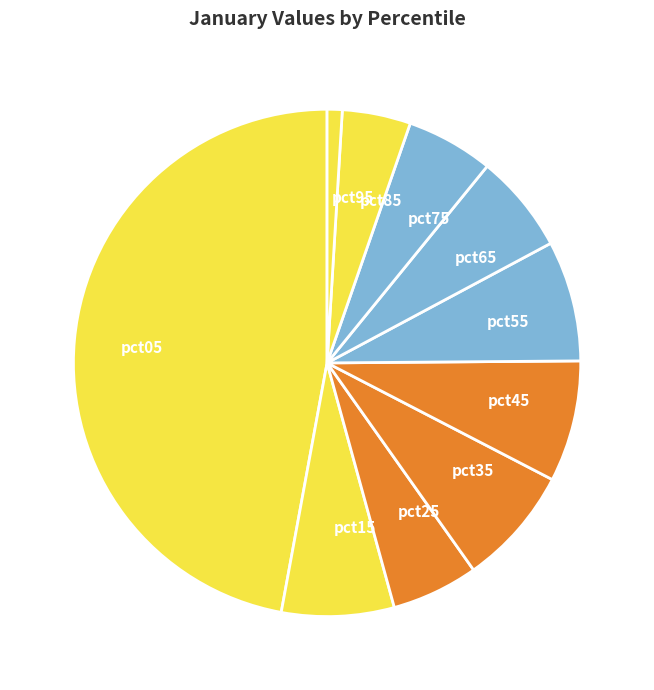

What is the largest slice in the pie chart?

pct05